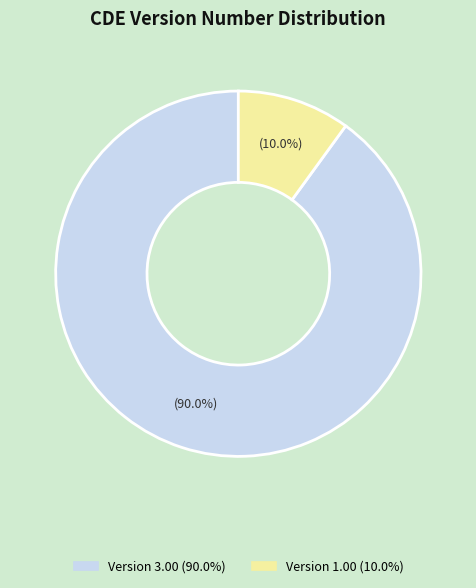

Does any single category account for the majority?

Yes